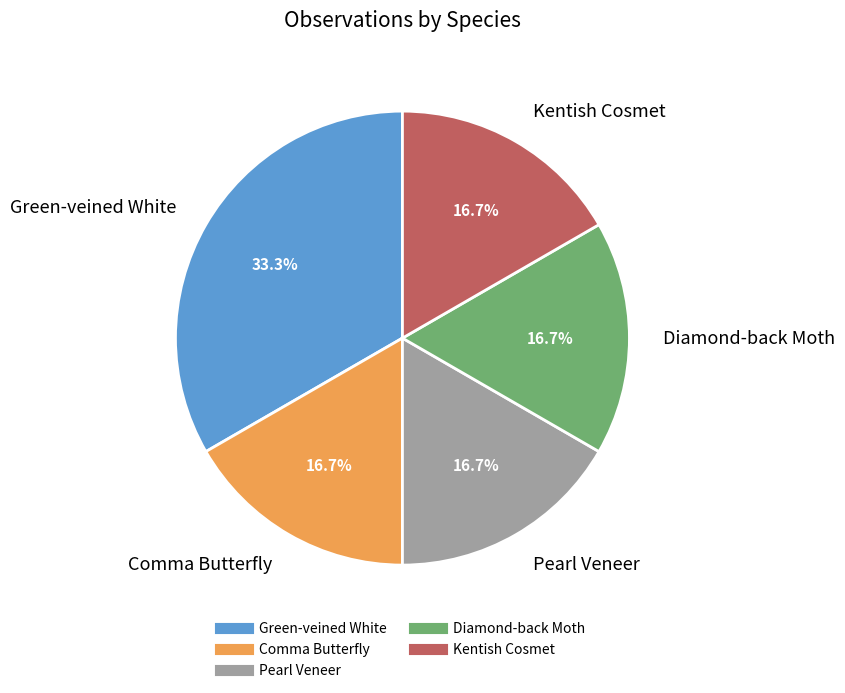

Is it true that Kentish Cosmet is 25% of the pie?

False